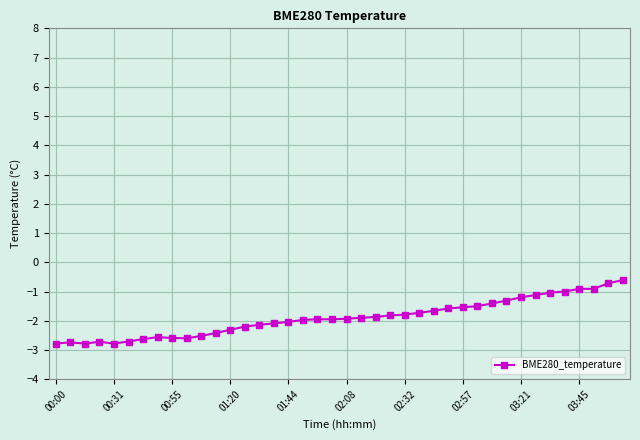

True or false: the data has more than 0 interior local peaks.

True